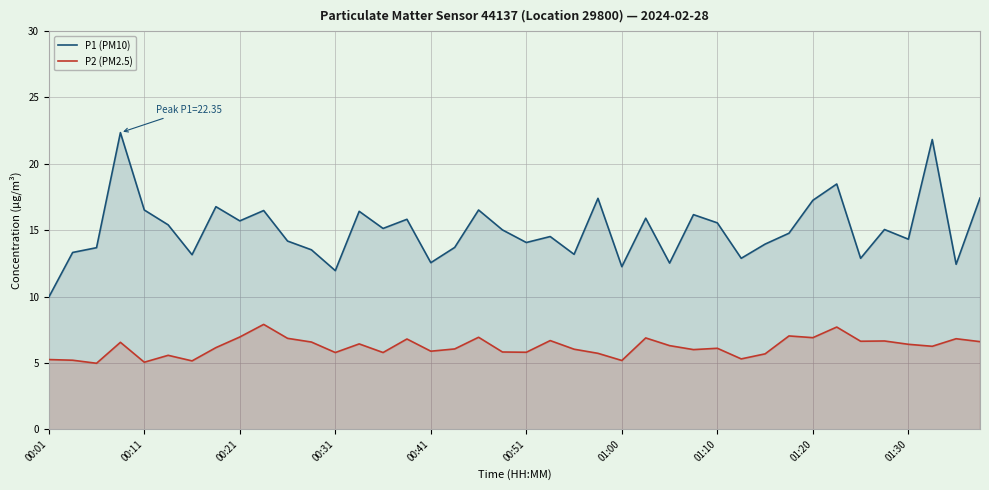

True or false: P1 (PM10) and P2 (PM2.5) intersect in this chart.

False